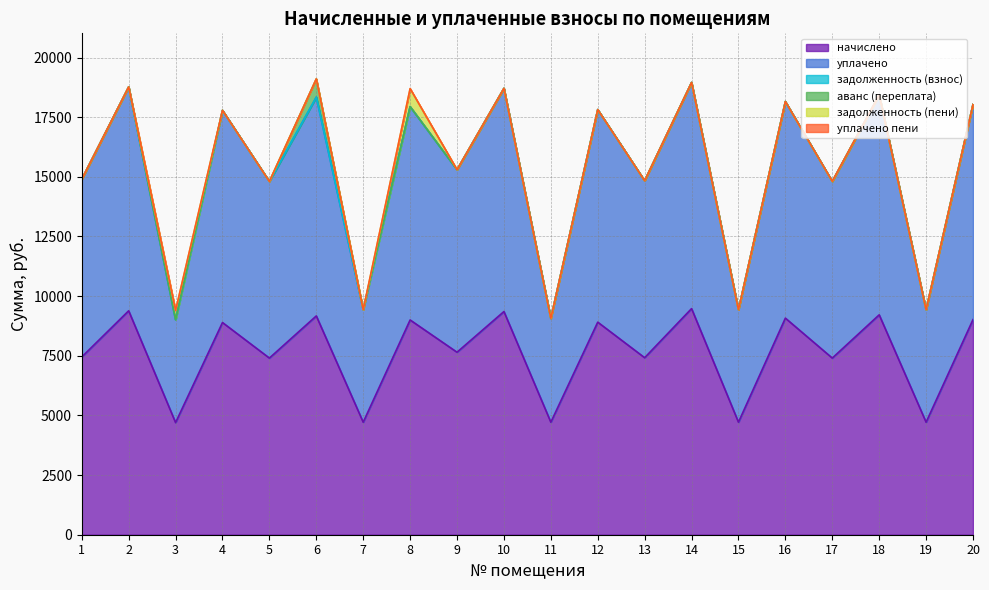

At which category does уплачено пени reach its first local peak?

8